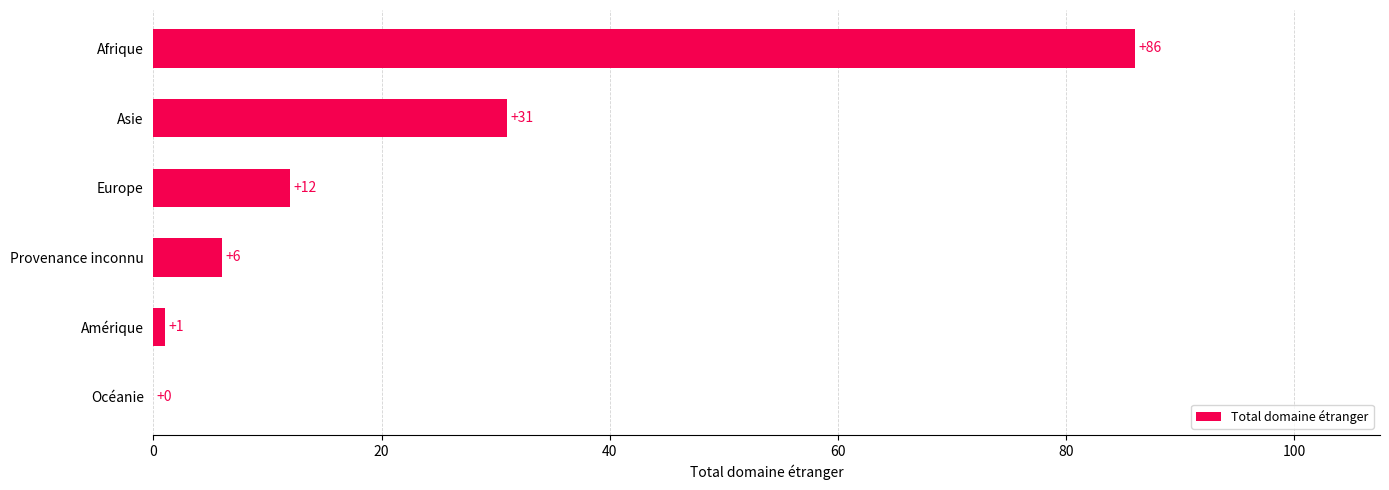

How many data points does each series have?

6